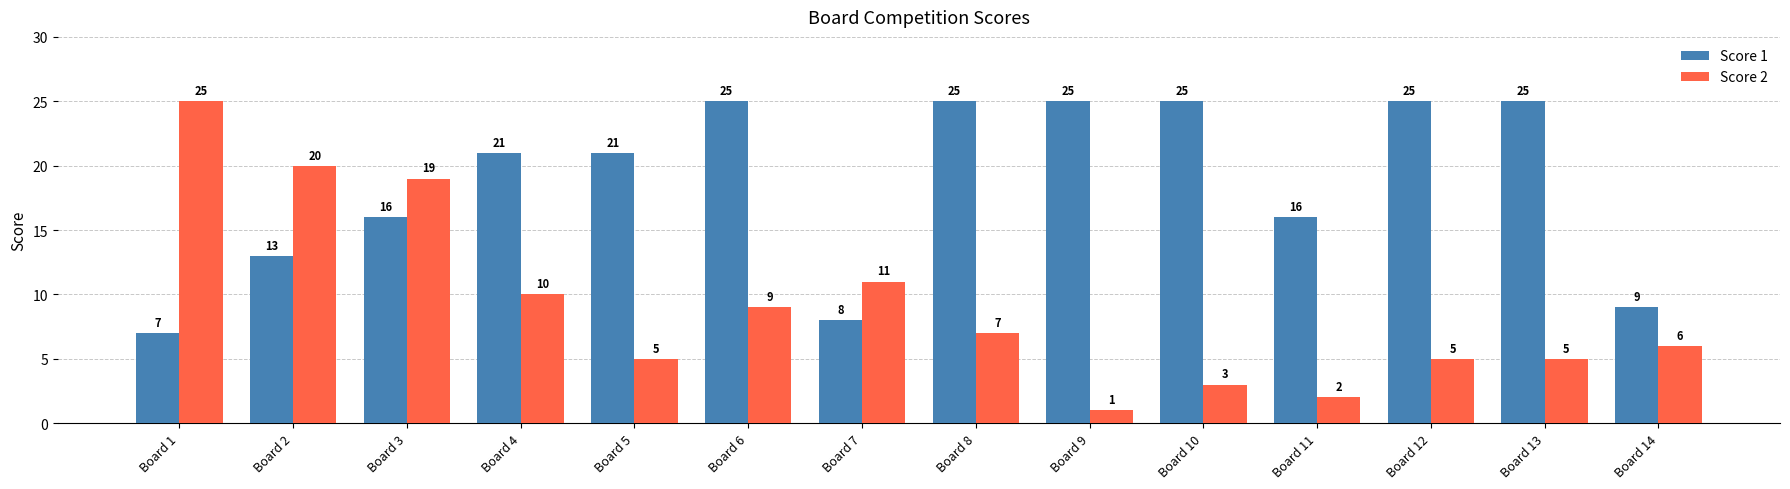

Reading left to right, what are all the values shown in this chart?

Score 1: Board 1=7	Board 2=13	Board 3=16	Board 4=21	Board 5=21	Board 6=25	Board 7=8	Board 8=25	Board 9=25	Board 10=25	Board 11=16	Board 12=25	Board 13=25	Board 14=9
Score 2: Board 1=25	Board 2=20	Board 3=19	Board 4=10	Board 5=5	Board 6=9	Board 7=11	Board 8=7	Board 9=1	Board 10=3	Board 11=2	Board 12=5	Board 13=5	Board 14=6